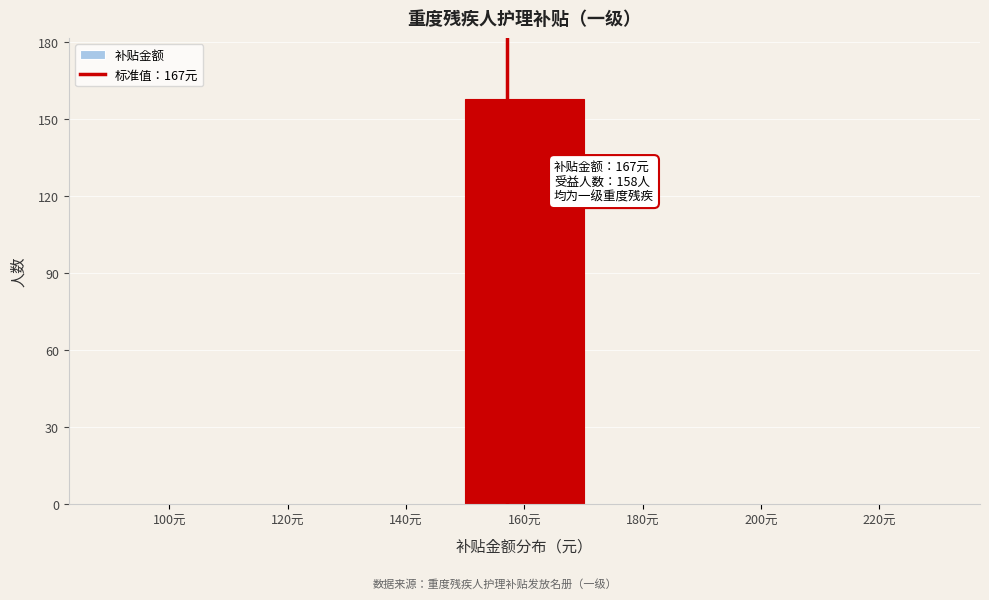

Reading right to left, extract all data points from this chart.

220元=0	200元=0	180元=0	160元=158	140元=0	120元=0	100元=0